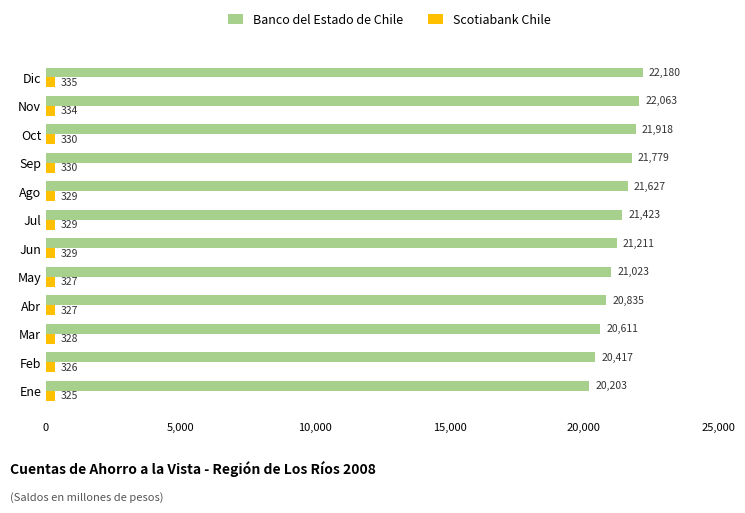

At how many categories does at least one series exceed 5940?

12